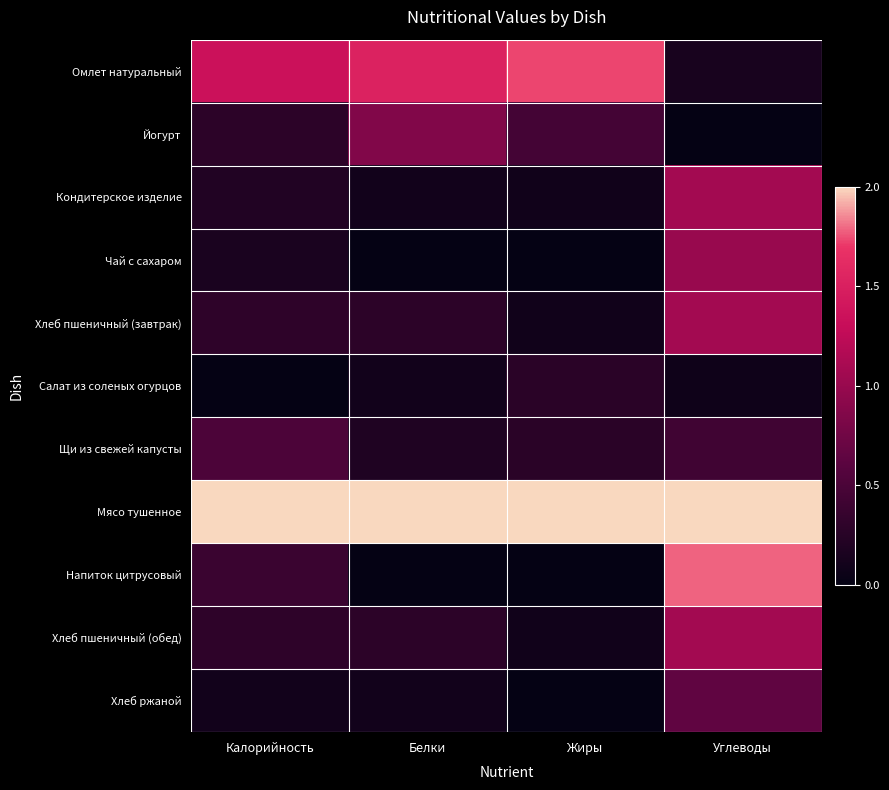

At which category does the chart reach its peak across all series?

Калорийность